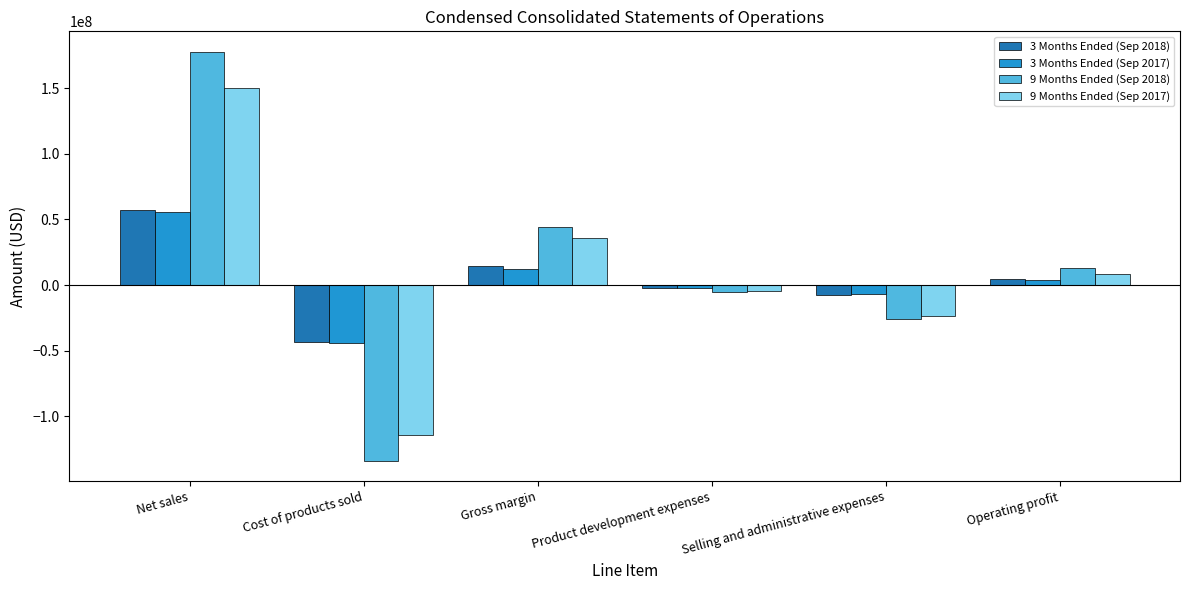

Reading left to right, what are all the values shown in this chart?

3 Months Ended (Sep 2018): 57357442	-43139780	14217662	-2004919	-7472335	4740408
3 Months Ended (Sep 2017): 56007937	-44058406	11949531	-1848861	-6527029	3573641
9 Months Ended (Sep 2018): 177663291	-133670797	43992494	-5089178	-25602515	13300801
9 Months Ended (Sep 2017): 150095975	-113888301	36207674	-4162151	-23749219	8296304